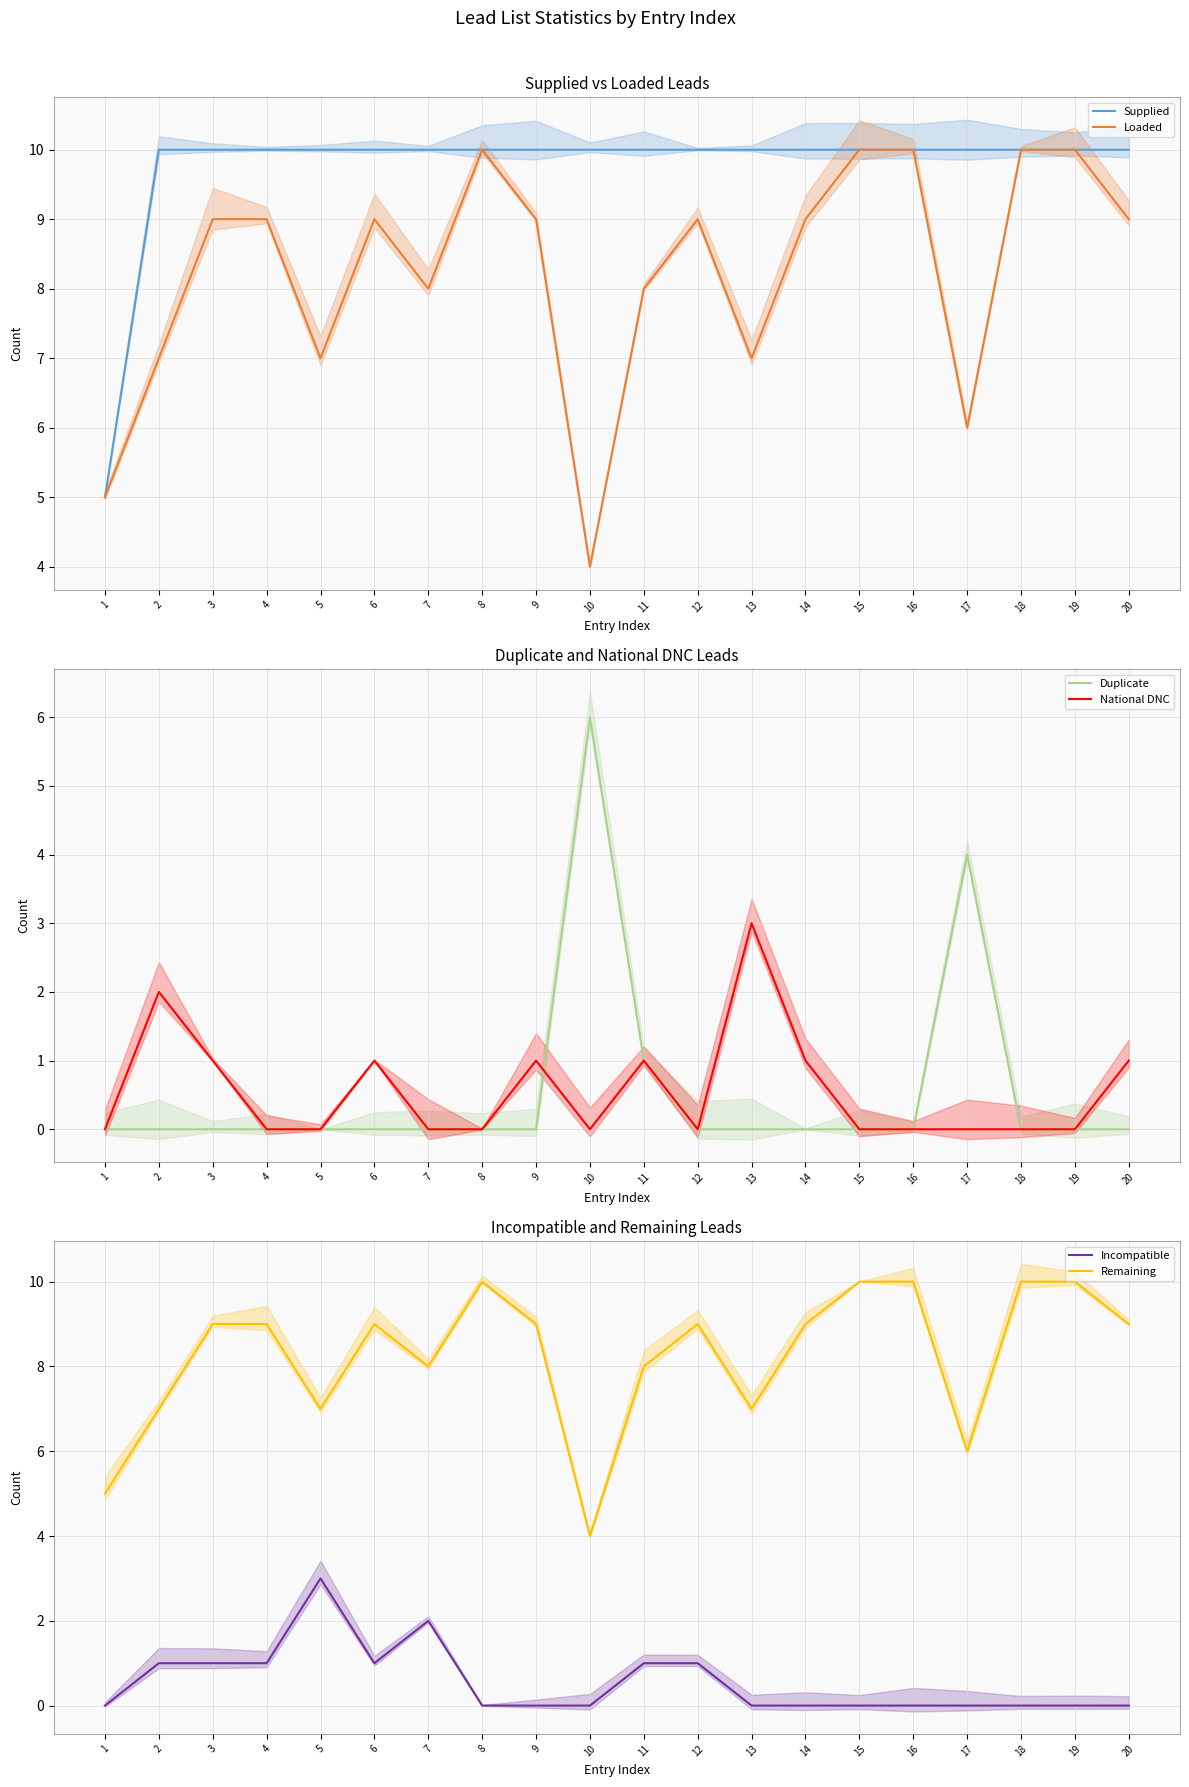

How many lines are shown in the chart?

6